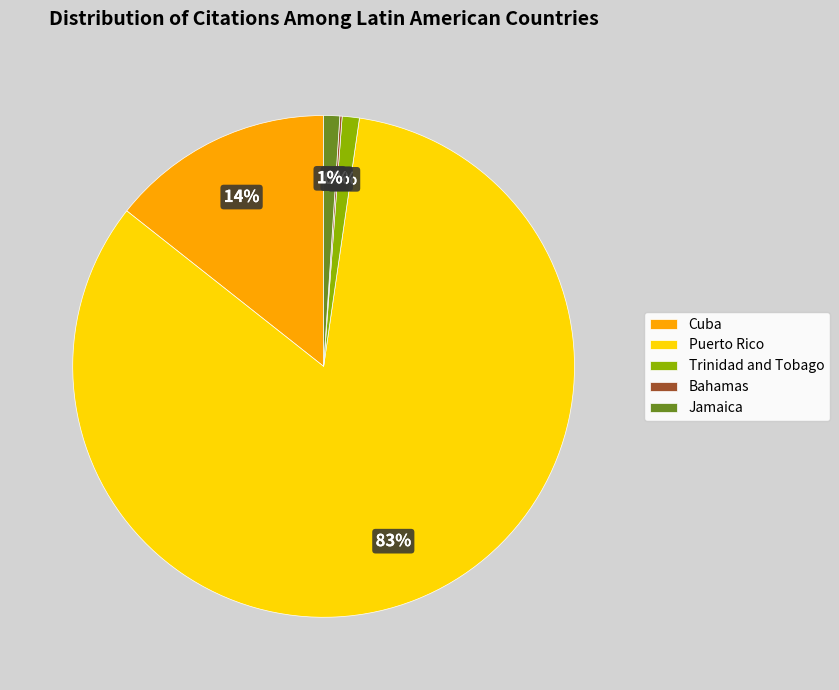

True or false: Puerto Rico accounts for 95% of the total.

False